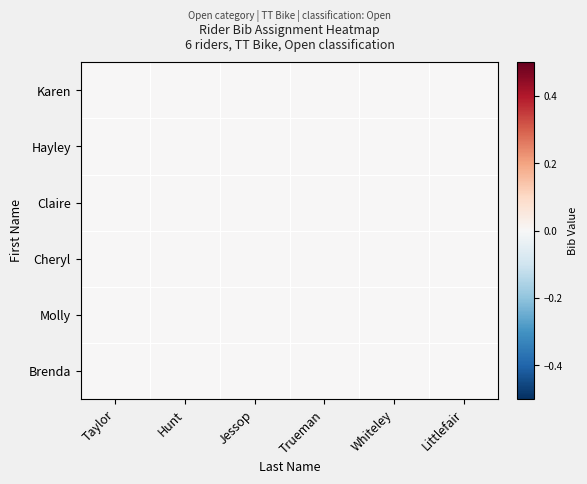

Between Whiteley and Taylor, which is larger?

Taylor